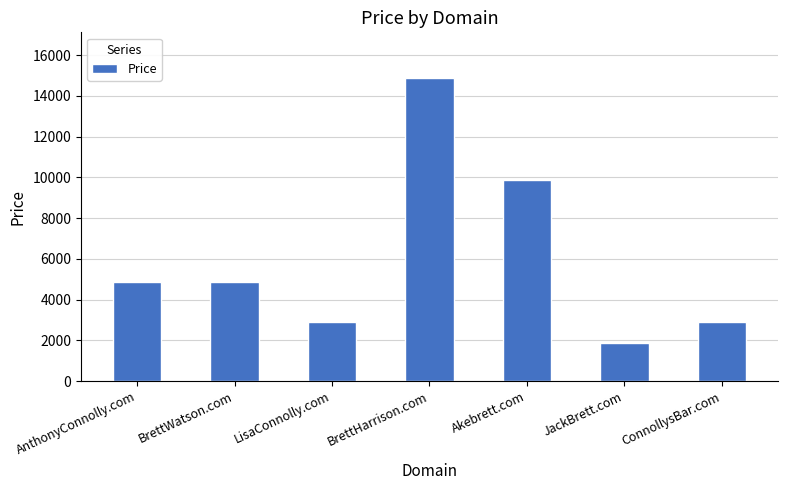

The chart shows a value of 4997 at ConnollysBar.com. True or false?

False